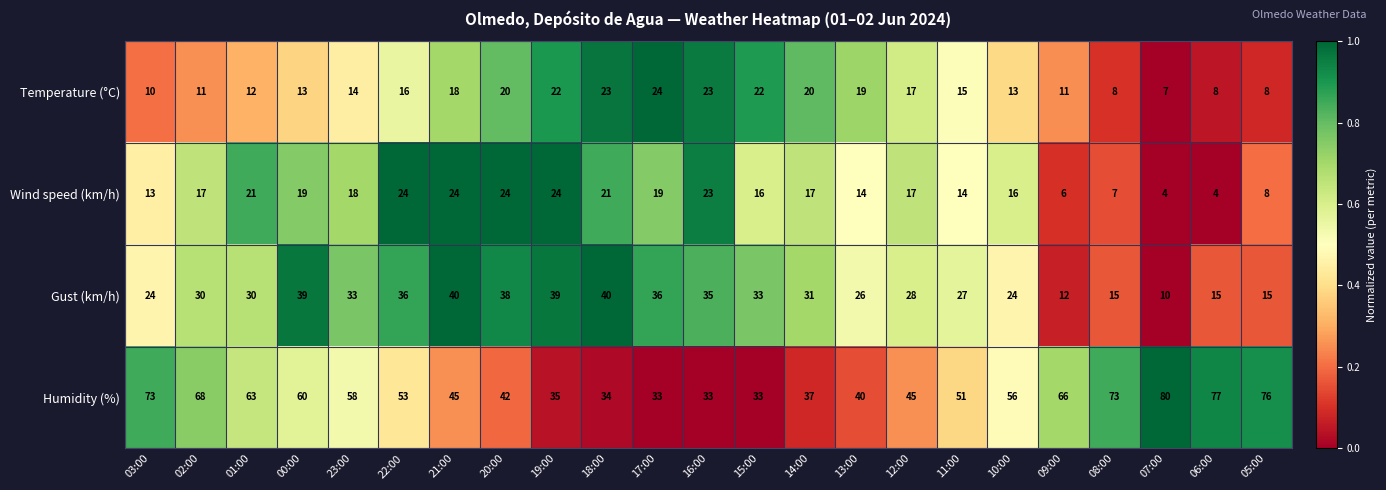

Count the number of categories in the chart.

23